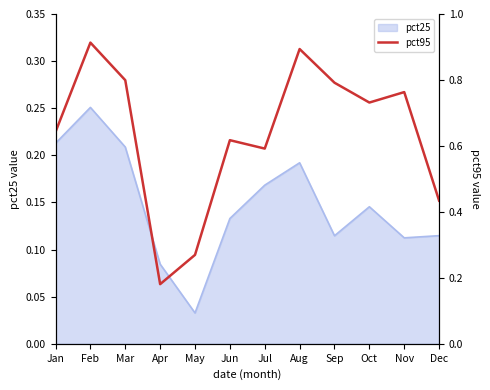

Read the value at Jun.

0.6